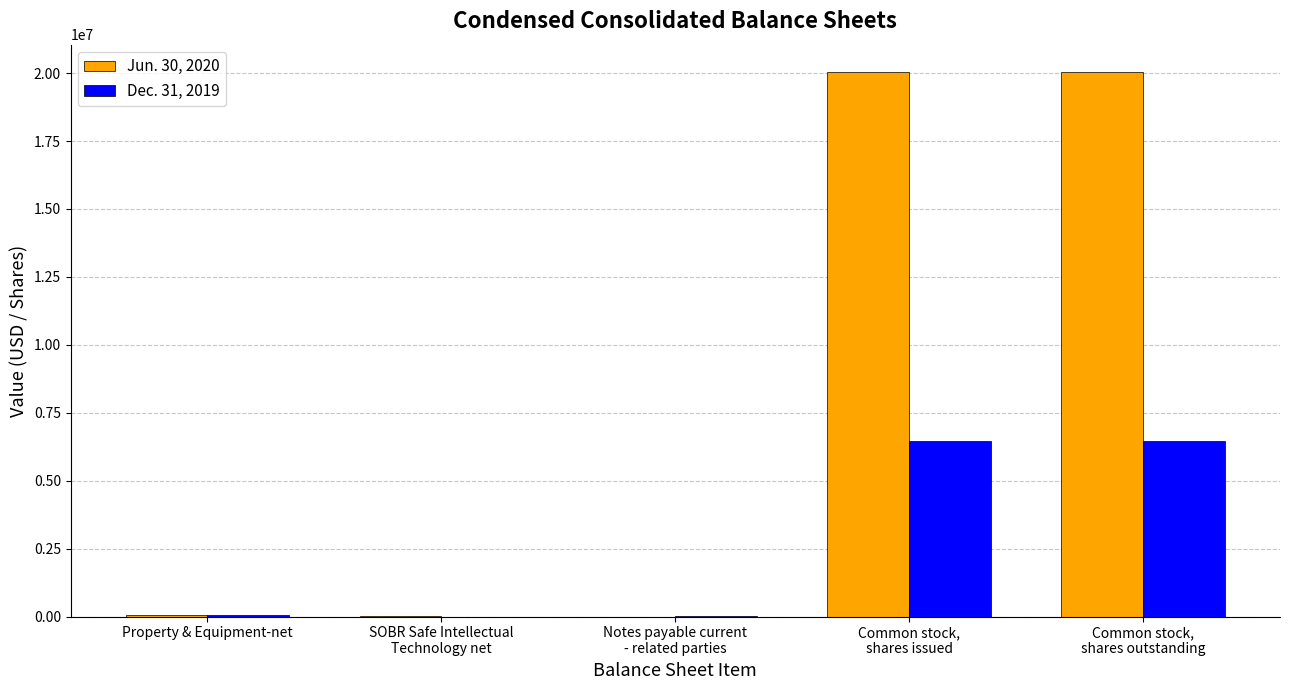

Which series has the largest total across all categories?

Jun. 30, 2020